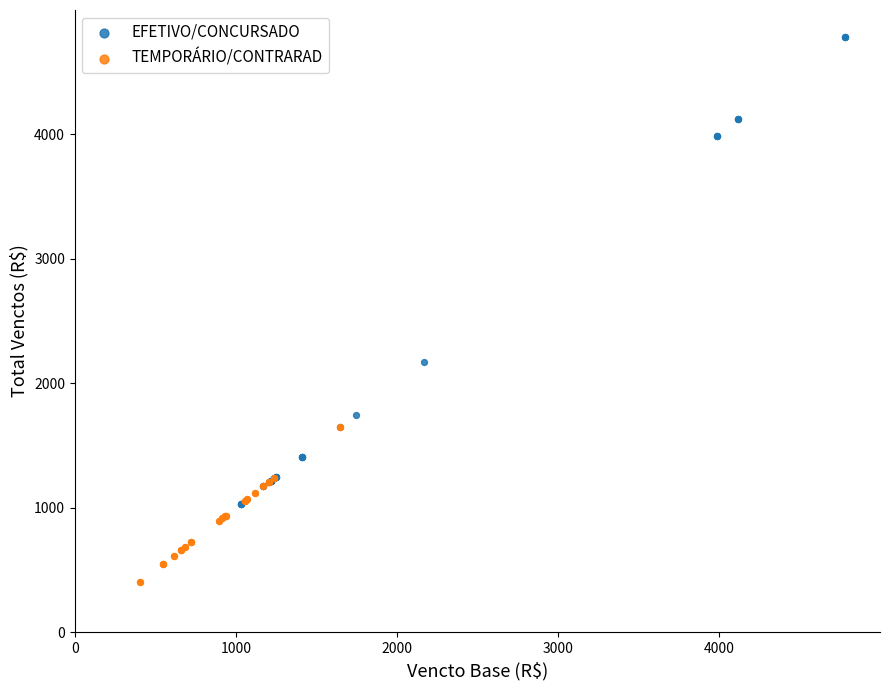

What are all the series names shown in the legend?

EFETIVO/CONCURSADO, TEMPORÁRIO/CONTRARAD